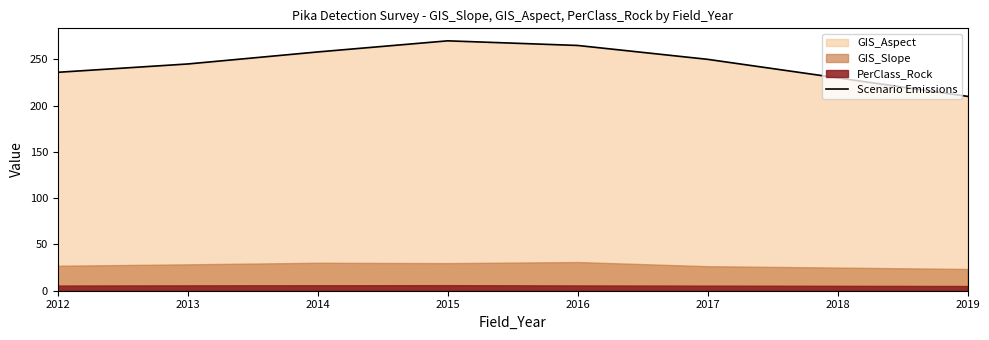

Between 2012 and 2017, which is larger?

2017